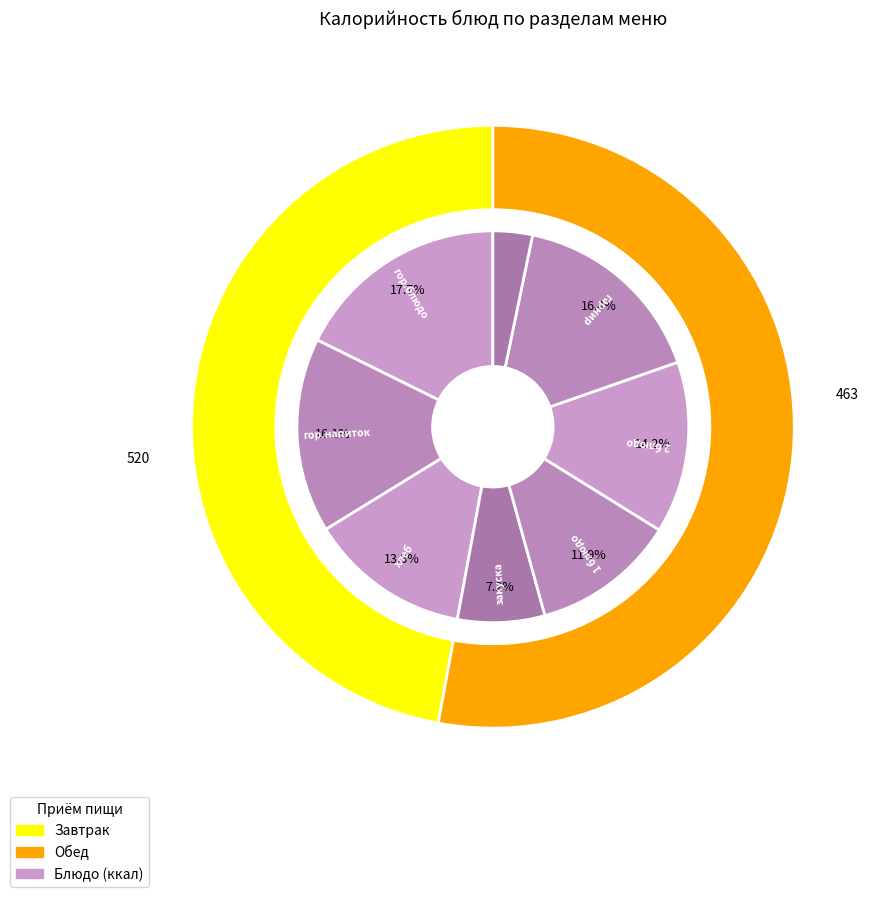

True or false: напиток accounts for 3% of the total.

True